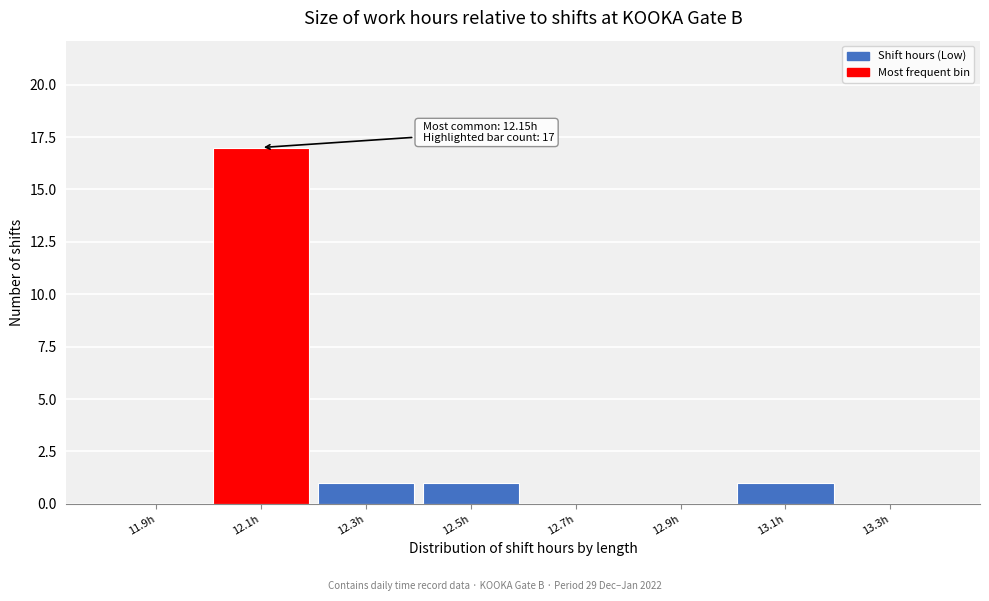

Reading right to left, extract all data points from this chart.

13.3h=0	13.1h=1	12.9h=0	12.7h=0	12.5h=1	12.3h=1	12.1h=17	11.9h=0